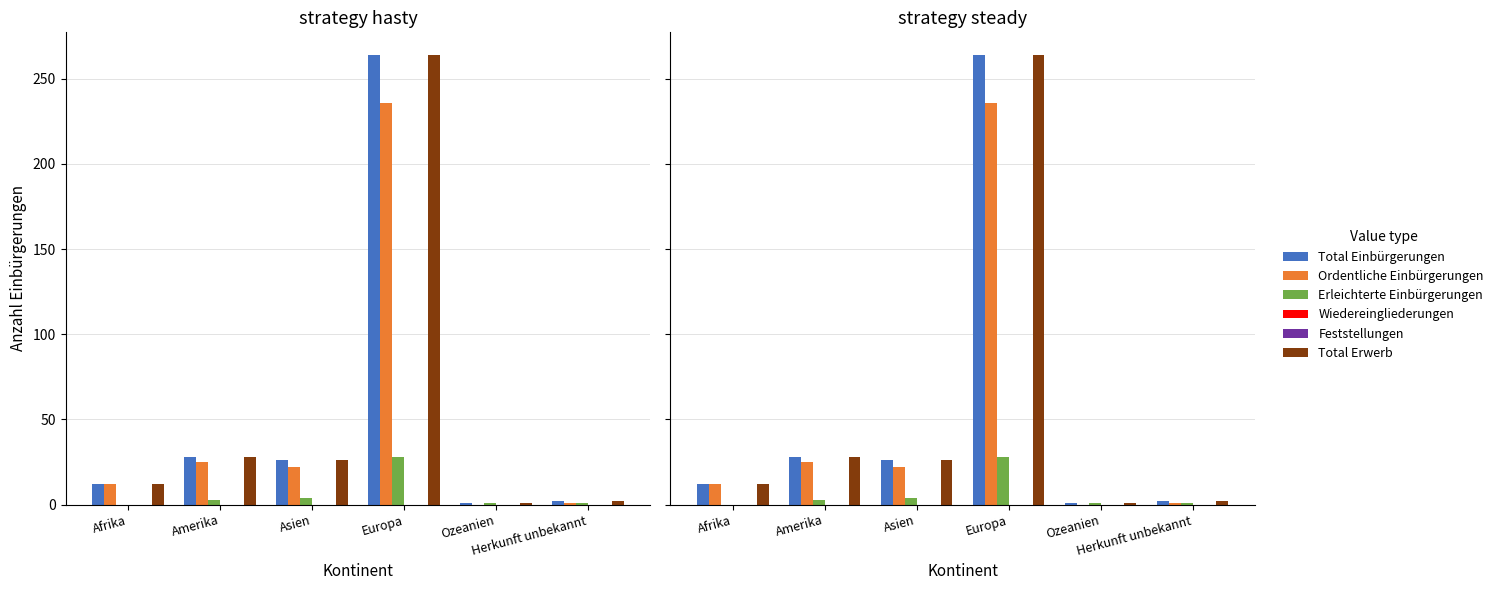

Which series has the widest spread of values?

Total Einbürgerungen